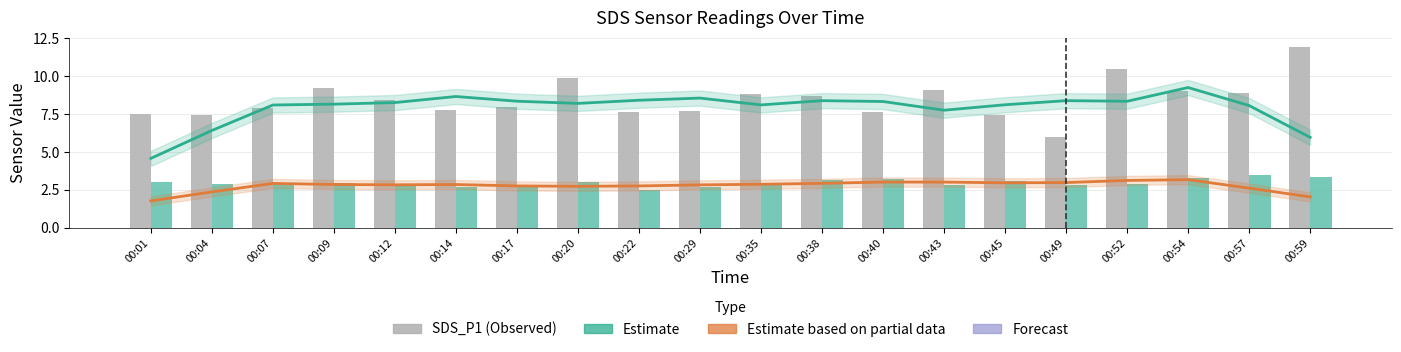

What is the greatest value displayed?

11.9